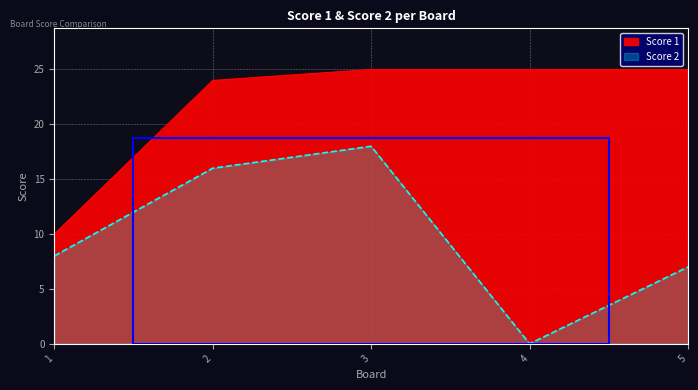

What is the maximum value for Score 1?

25